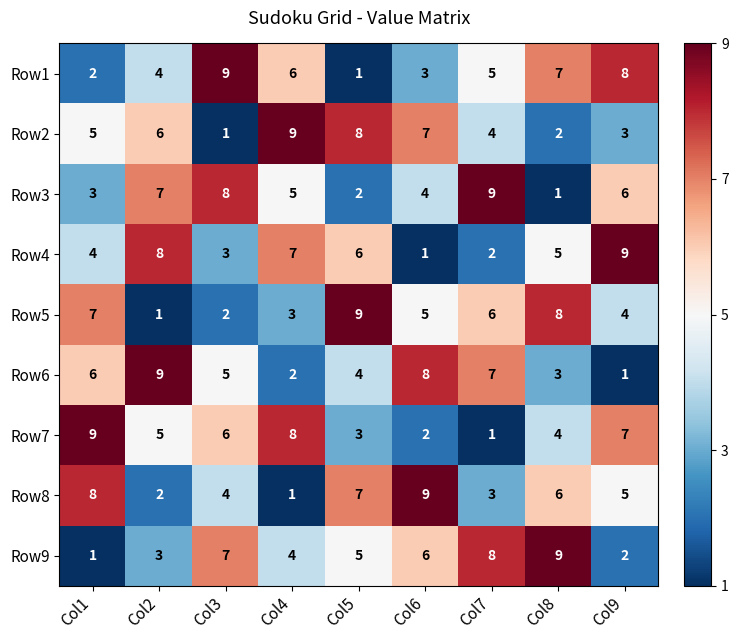

The Row6 series shows 1 at Col5. True or false?

False